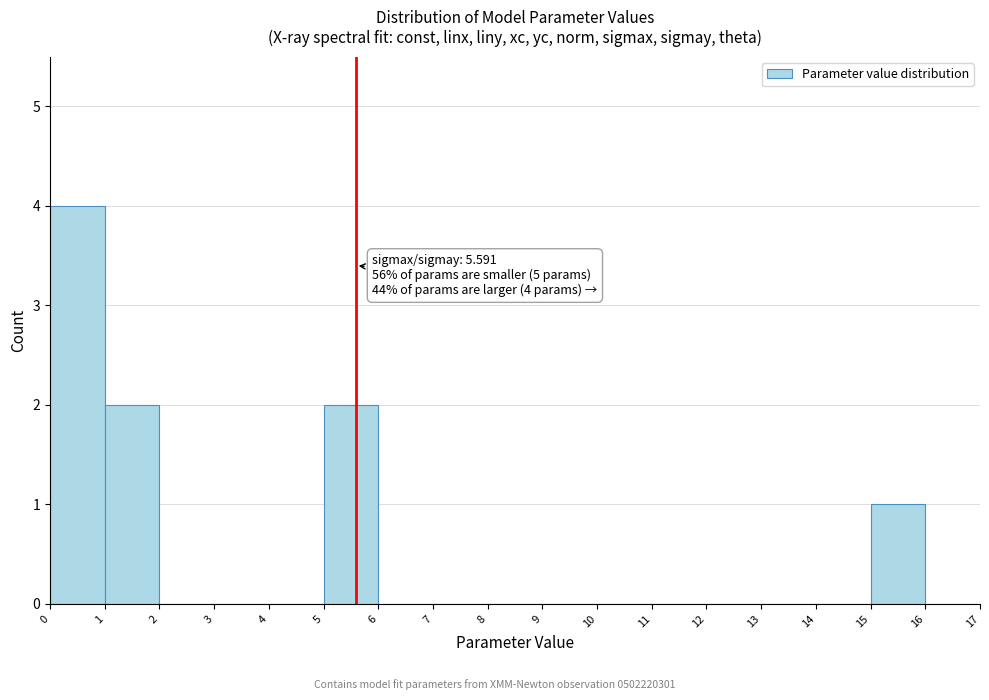

Which range on the x-axis has the tallest bar?

0 to 1